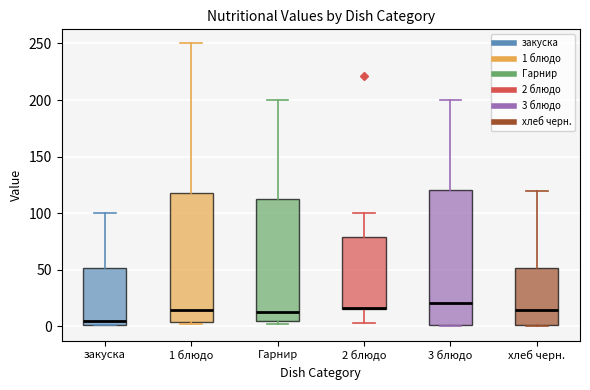

Reading left to right, read every box against the y-axis: the position of its median line, the range the box covers, and the ends of its whiskers. The values are not printed on the chart, so give them approximately, as read against the axis.

закуска: median 5, box 0 to 50, whiskers 0 to 100
1 блюдо: median 15, box 5 to 120, whiskers 0 to 250
Гарнир: median 15, box 5 to 110, whiskers 0 to 200
2 блюдо: median 15, box 15 to 80, whiskers 5 to 100
3 блюдо: median 20, box 0 to 120, whiskers 0 to 200
хлеб черн.: median 15, box 0 to 50, whiskers 0 to 120